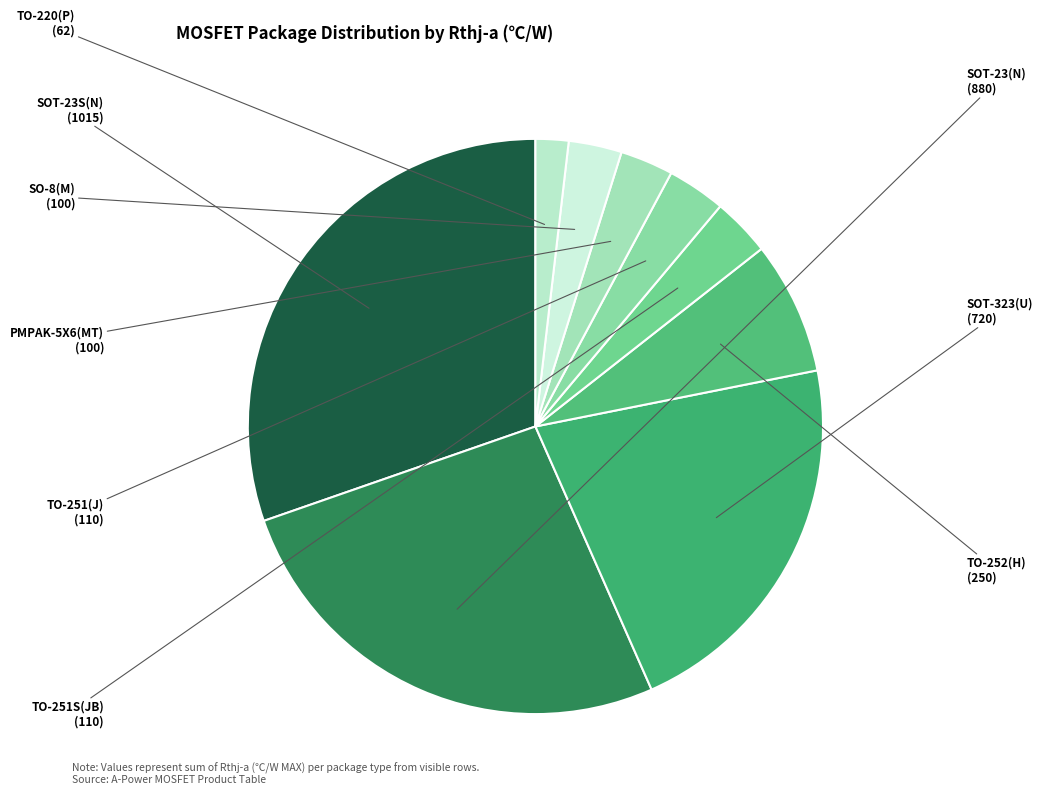

Is the sum of TO-220(P) and PMPAK-5X6(MT) greater than half?

No